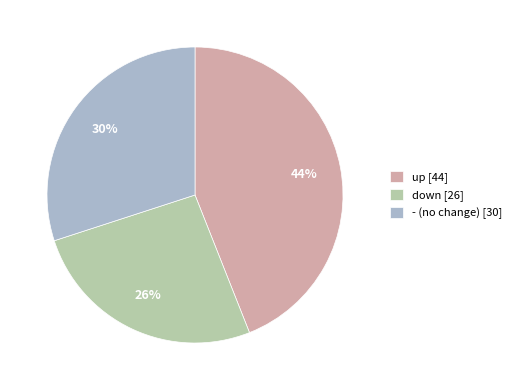

Does down represent more than half of the total?

No